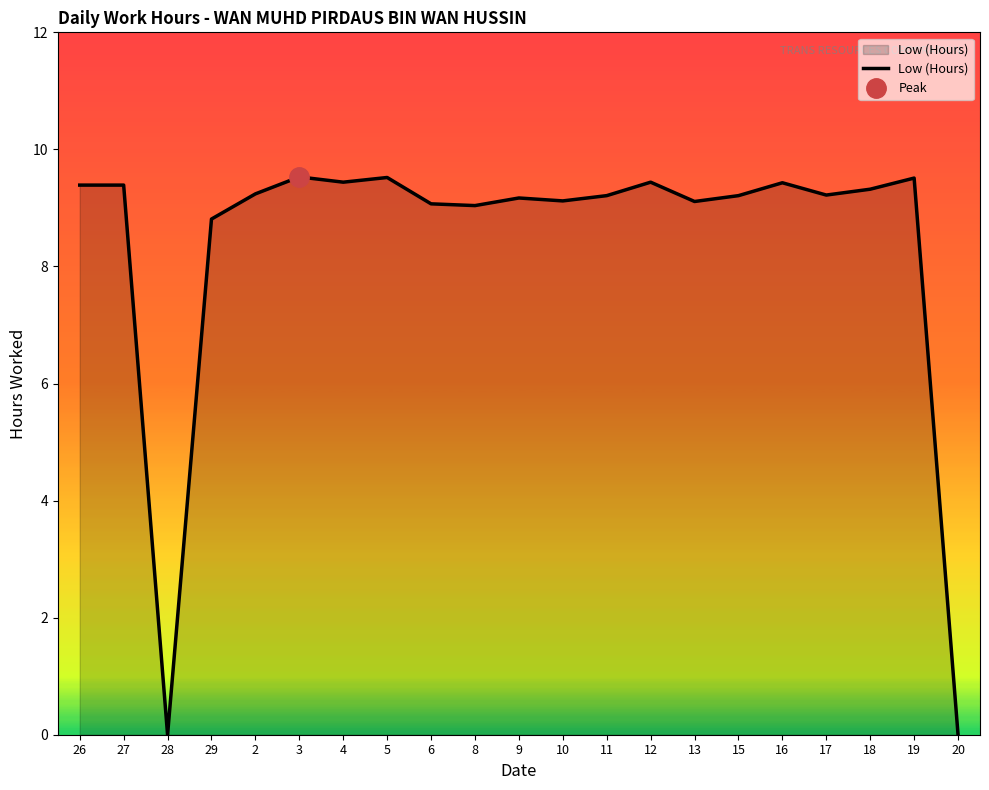

Reading right to left, what are all the values shown in this chart?

0.0	9.5	9.3	9.2	9.4	9.2	9.1	9.4	9.2	9.1	9.2	9.0	9.1	9.5	9.4	9.5	9.2	8.8	0.0	9.4	9.4